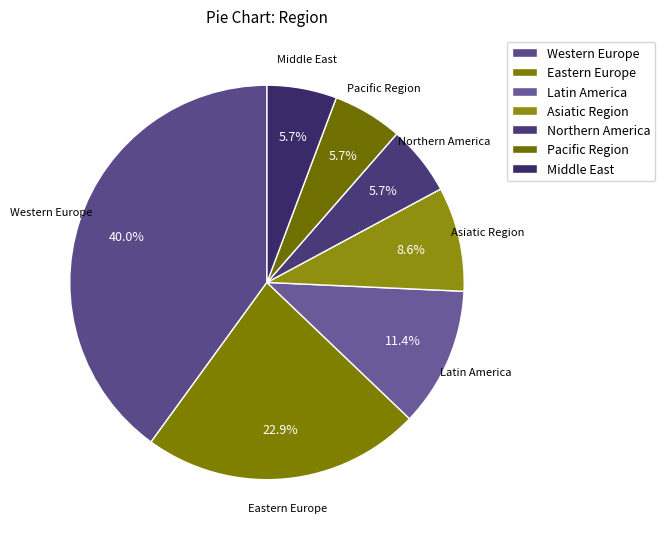

How many slices are in this pie chart?

7